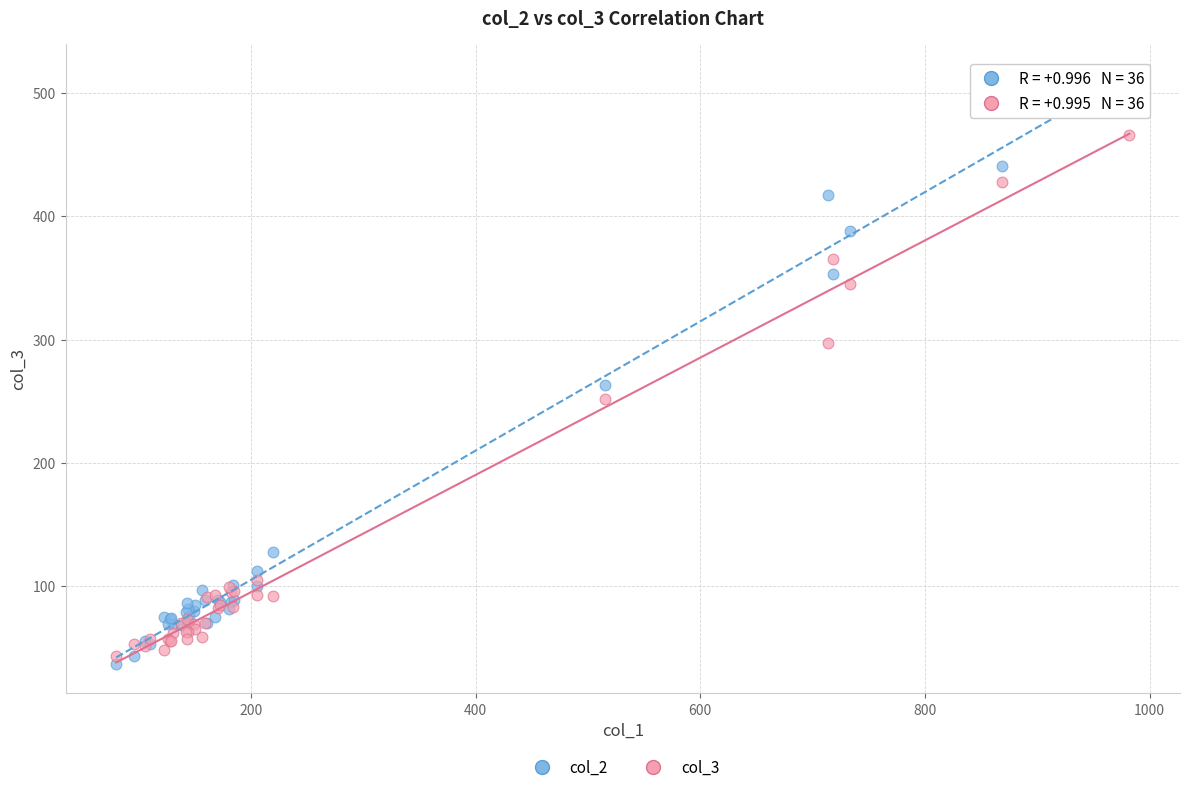

Which series has the largest Y range (max minus min)?

col_2